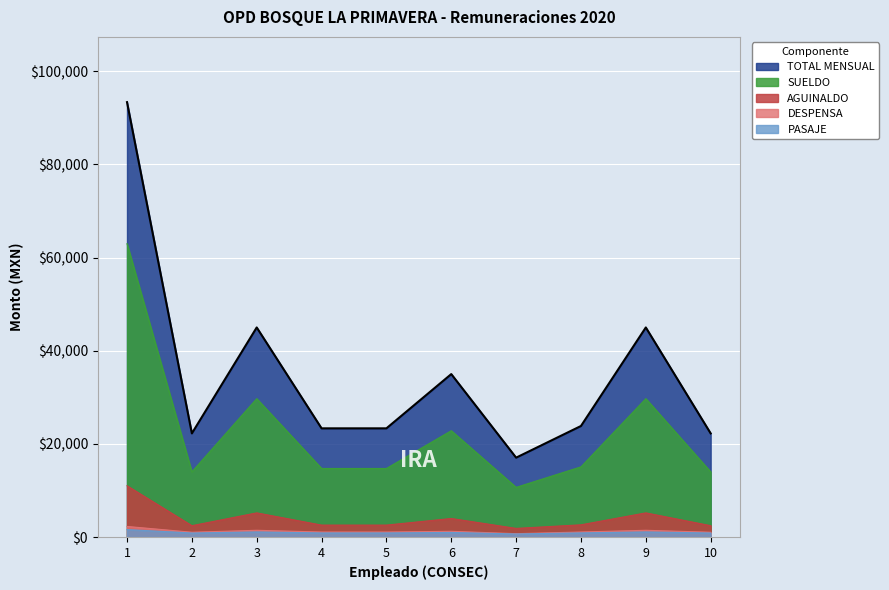

How many data points in TOTAL MENSUAL are less than 23846?

5